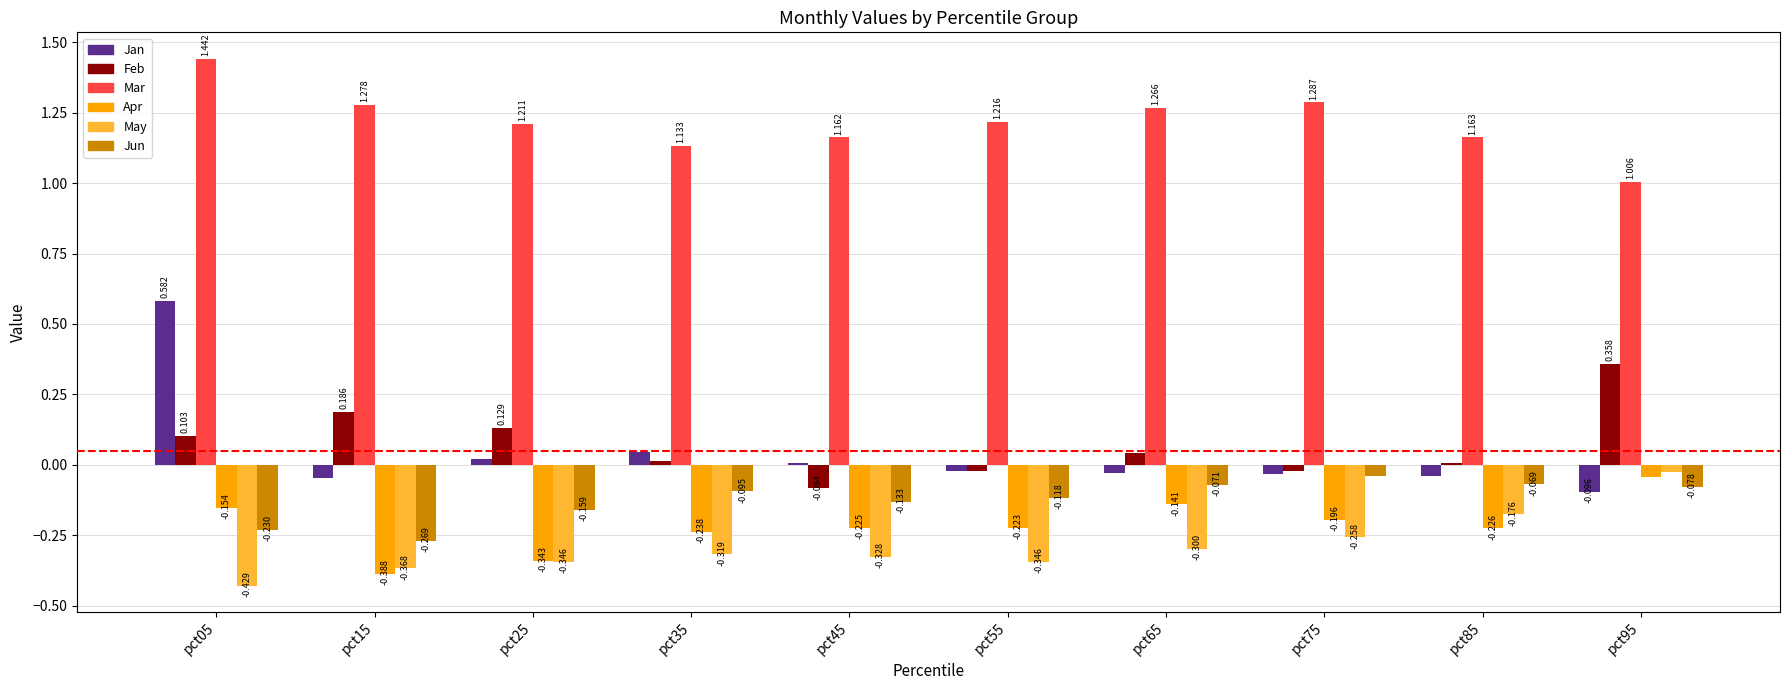

Between pct25 and pct45, which series saw the biggest shift?

Feb